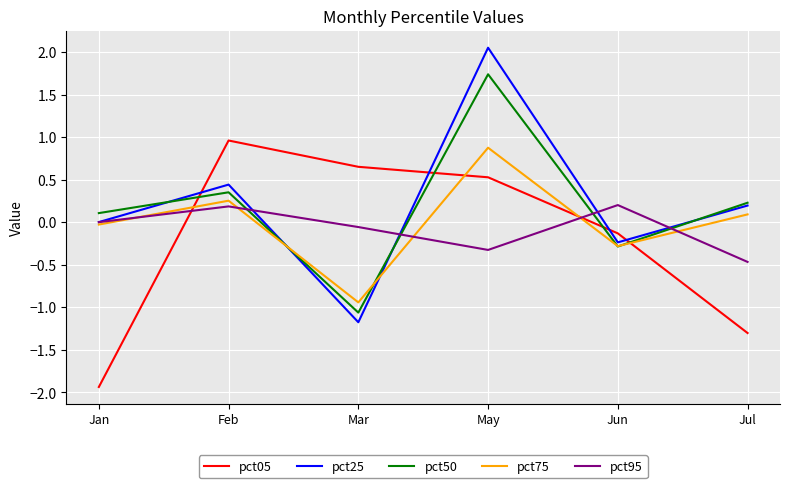

What position from the right is May?

3